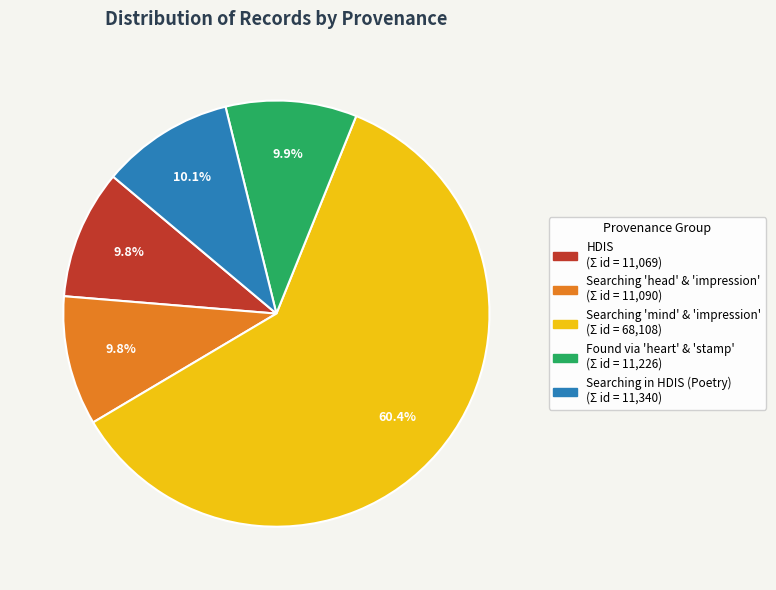

Does any single category account for the majority?

Yes